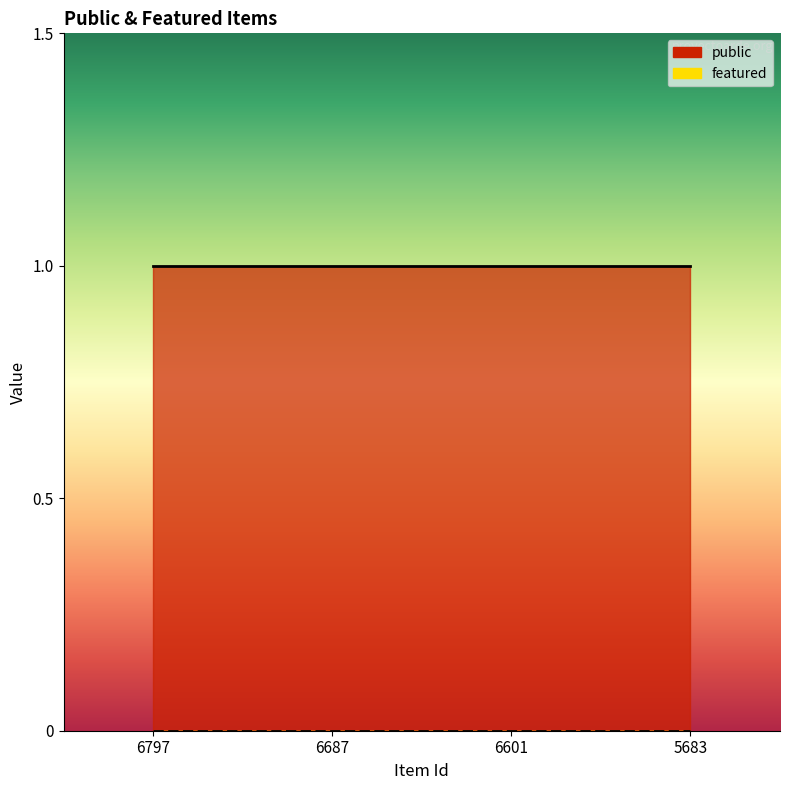

Which series has the largest total across all categories?

public